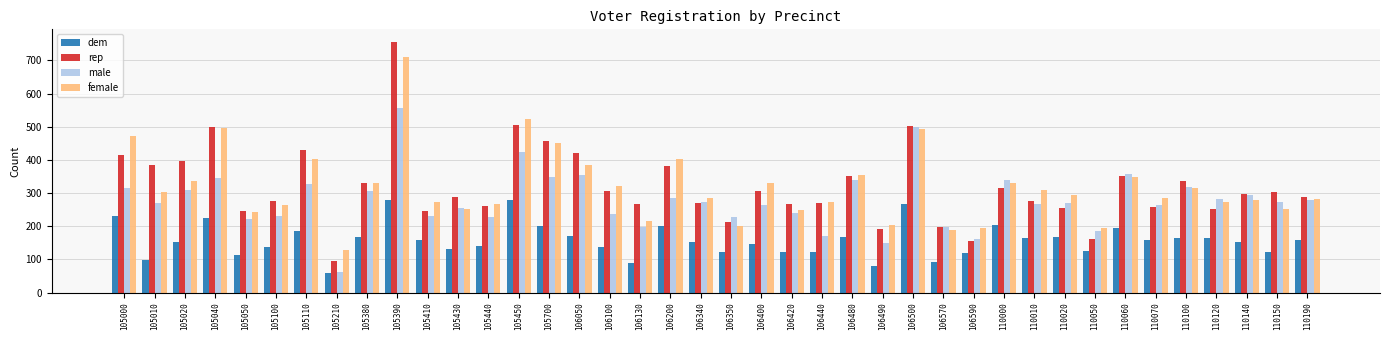

Which series has the largest range (max minus min)?

rep